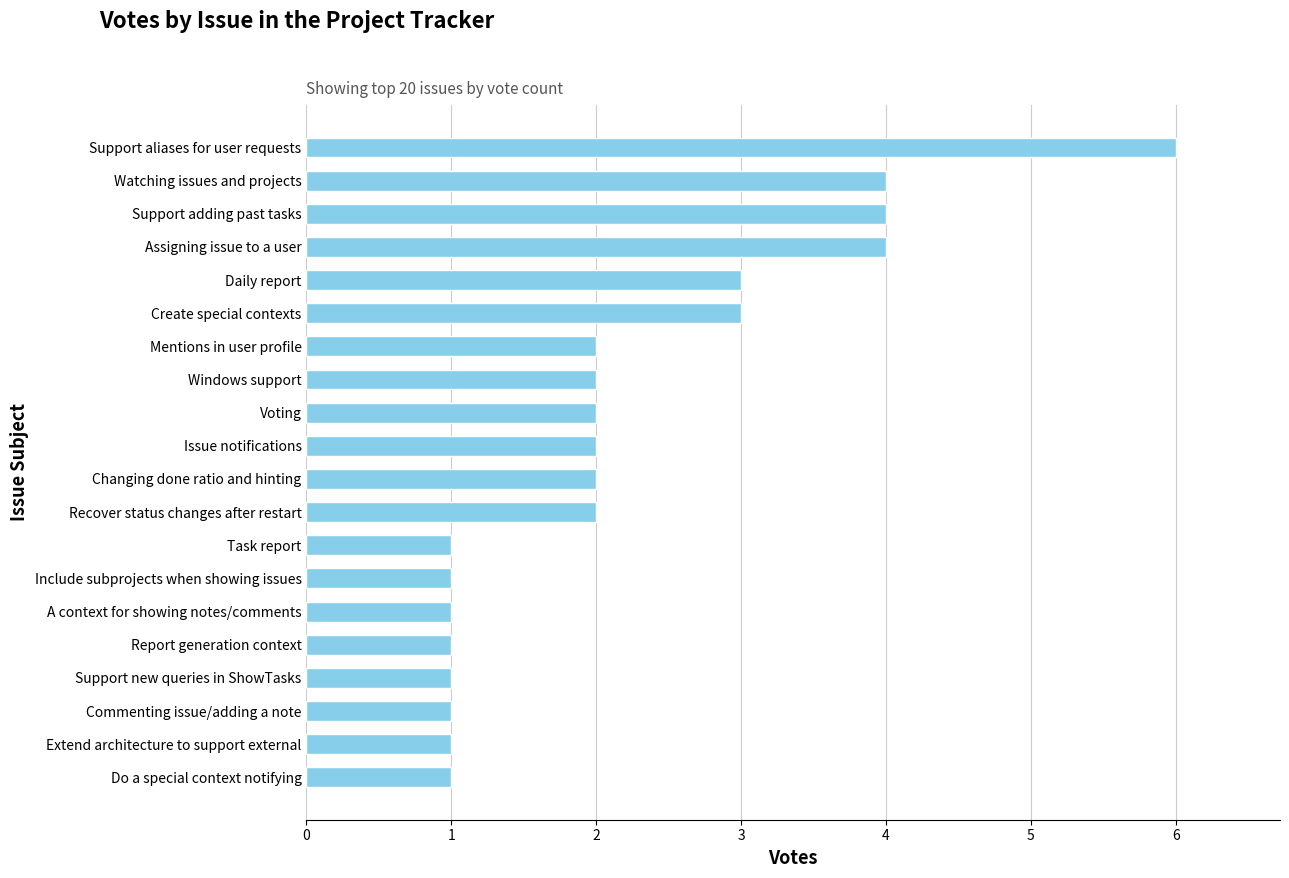

Reading top to bottom, extract all data points from this chart.

6	4	4	4	3	3	2	2	2	2	2	2	1	1	1	1	1	1	1	1